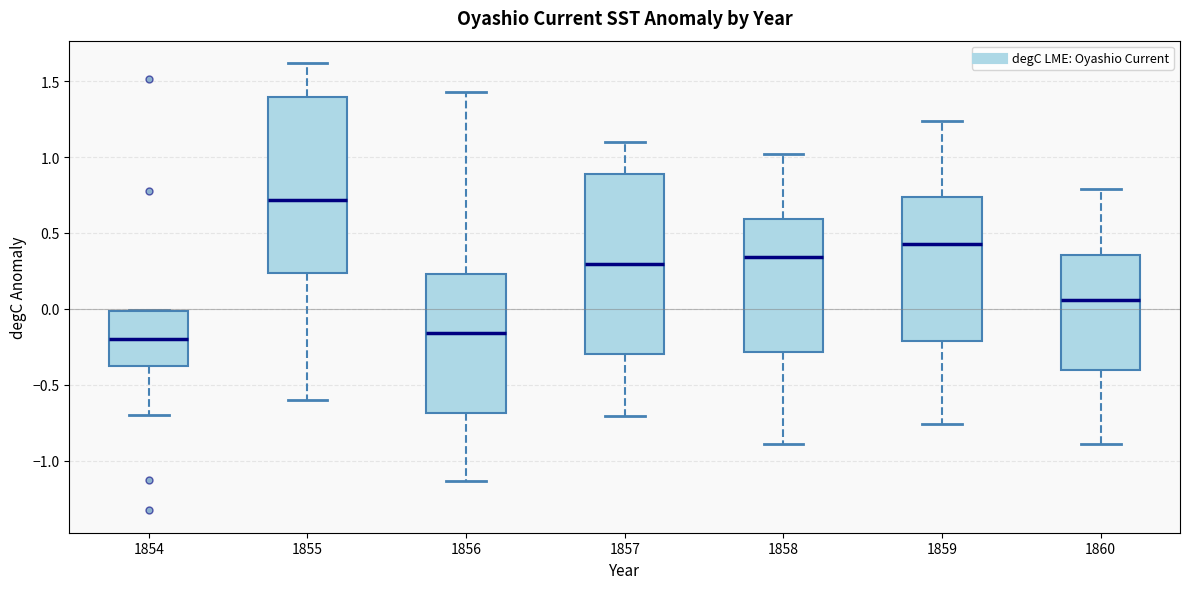

Reading left to right, transcribe this box plot: for each box, give where its median line is, the range the box spans, and where its two whiskers end, as read against the y-axis. The values are not printed on the chart, so give them approximately, as read against the axis.

1854: median -0.20, box -0.40 to 0.00, whiskers -0.70 to 0.00
1855: median 0.70, box 0.25 to 1.40, whiskers -0.60 to 1.60
1856: median -0.15, box -0.70 to 0.25, whiskers -1.15 to 1.45
1857: median 0.30, box -0.30 to 0.90, whiskers -0.70 to 1.10
1858: median 0.35, box -0.30 to 0.60, whiskers -0.90 to 1.00
1859: median 0.45, box -0.20 to 0.75, whiskers -0.75 to 1.25
1860: median 0.05, box -0.40 to 0.35, whiskers -0.90 to 0.80